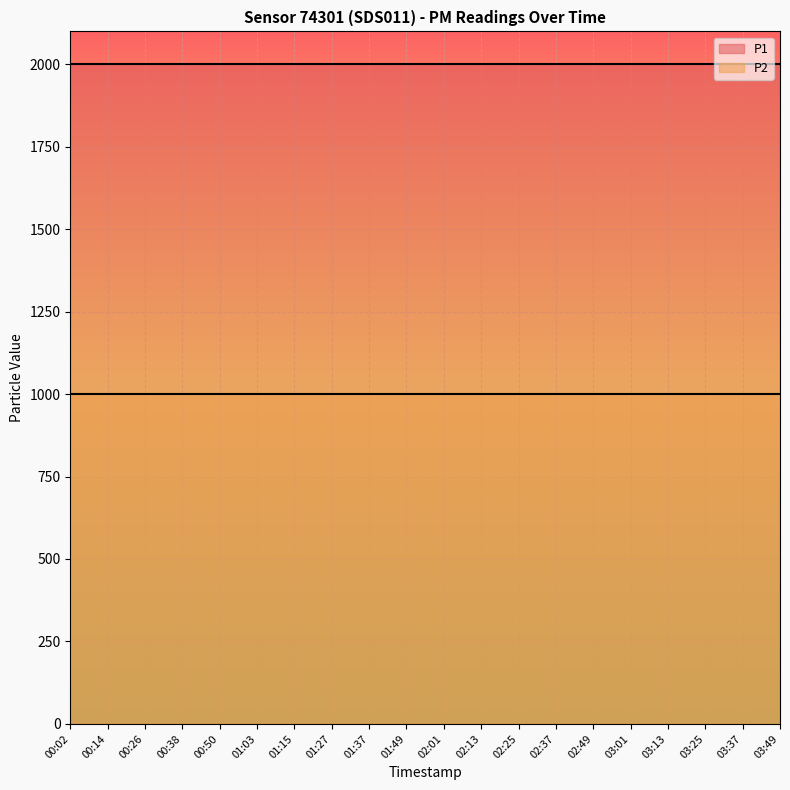

True or false: P2 and P1 intersect in this chart.

False